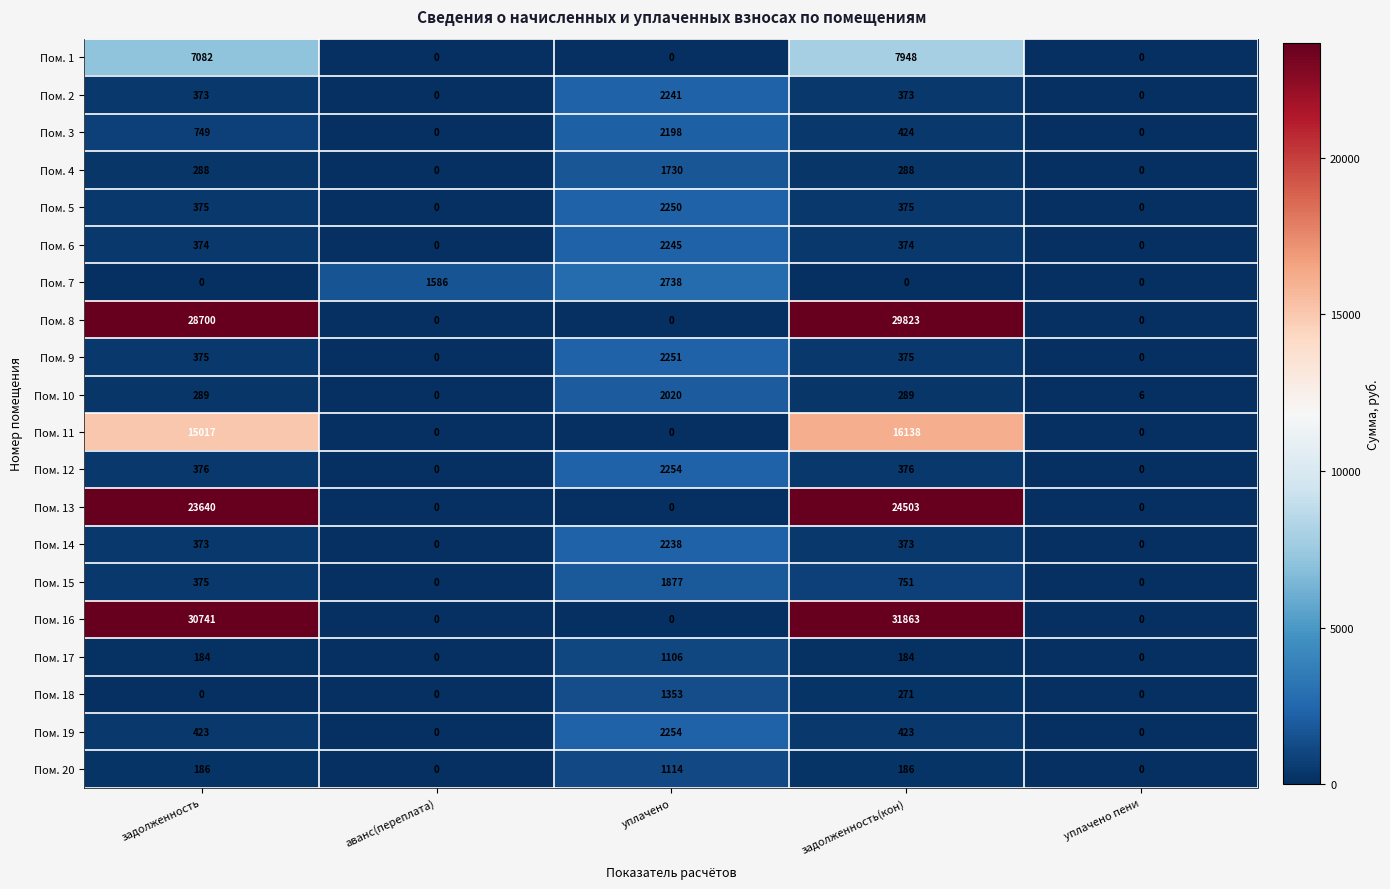

How many distinct data groups are displayed?

20